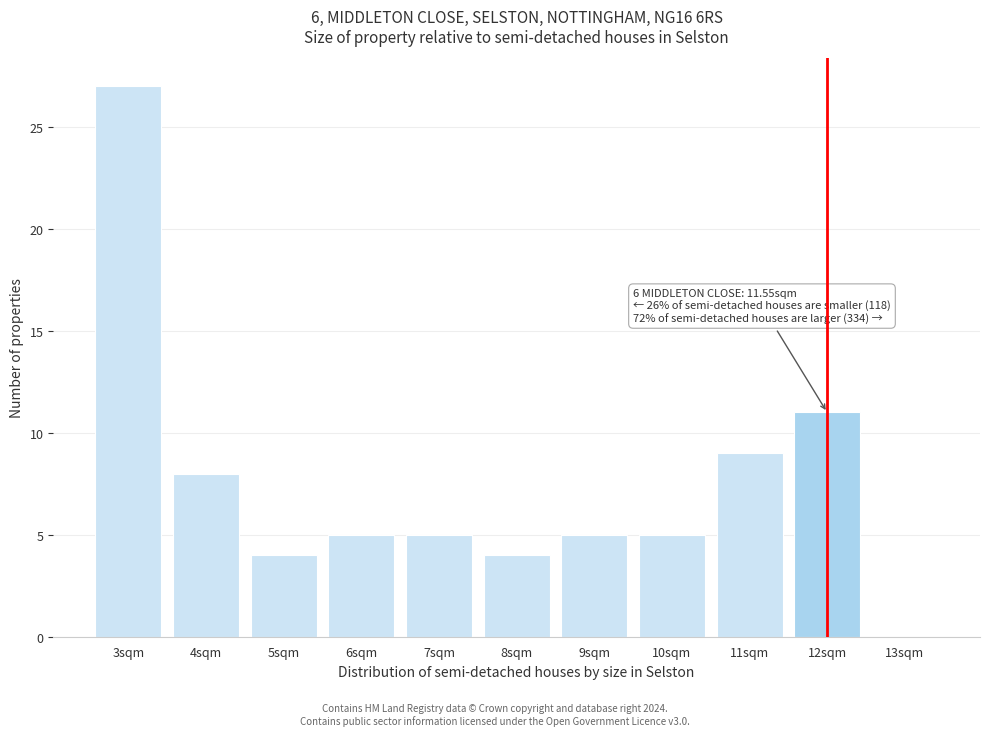

Reading left to right, transcribe all the data shown in this chart.

3sqm=27	4sqm=8	5sqm=4	6sqm=5	7sqm=5	8sqm=4	9sqm=5	10sqm=5	11sqm=9	12sqm=11	13sqm=0